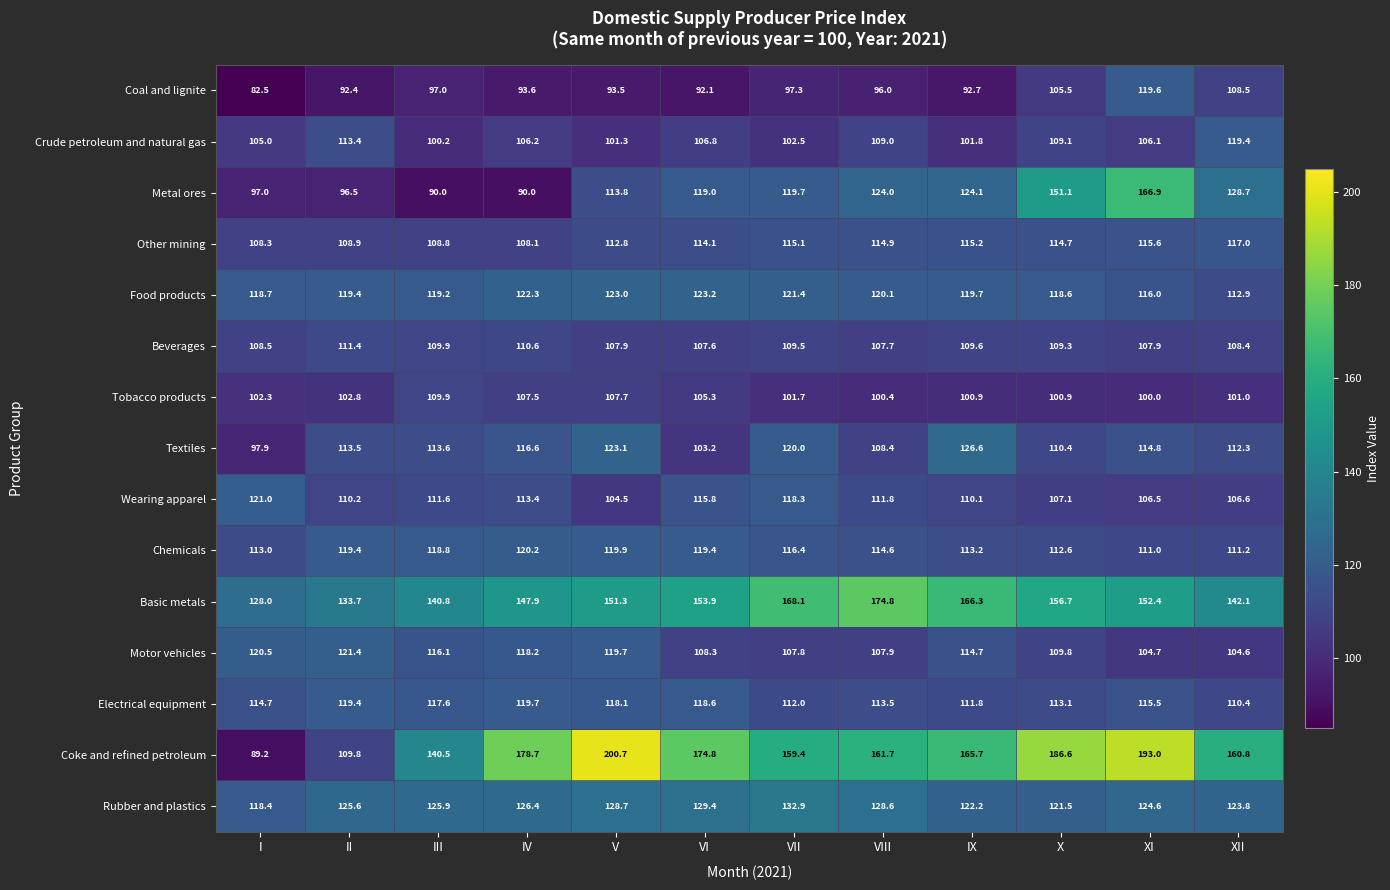

What is the sum of all Food products values?

1434.5